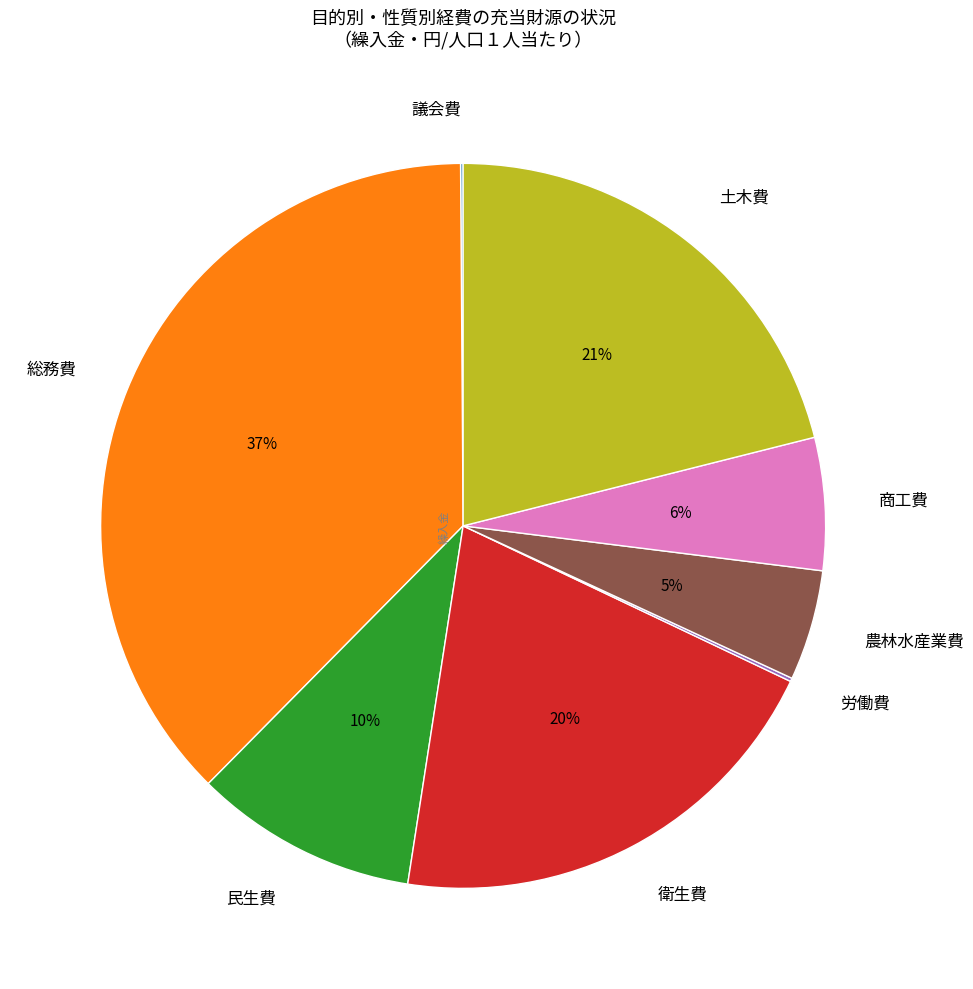

What percentage is the 土木費 slice, to the nearest percent?

21%